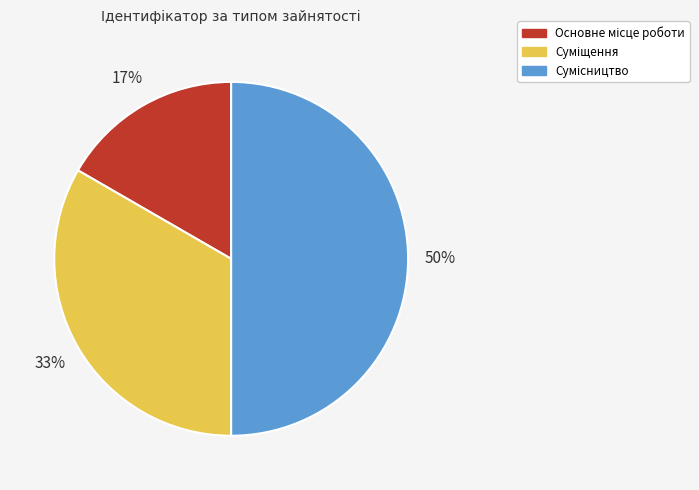

To the nearest percent, what is the average slice percentage?

33%